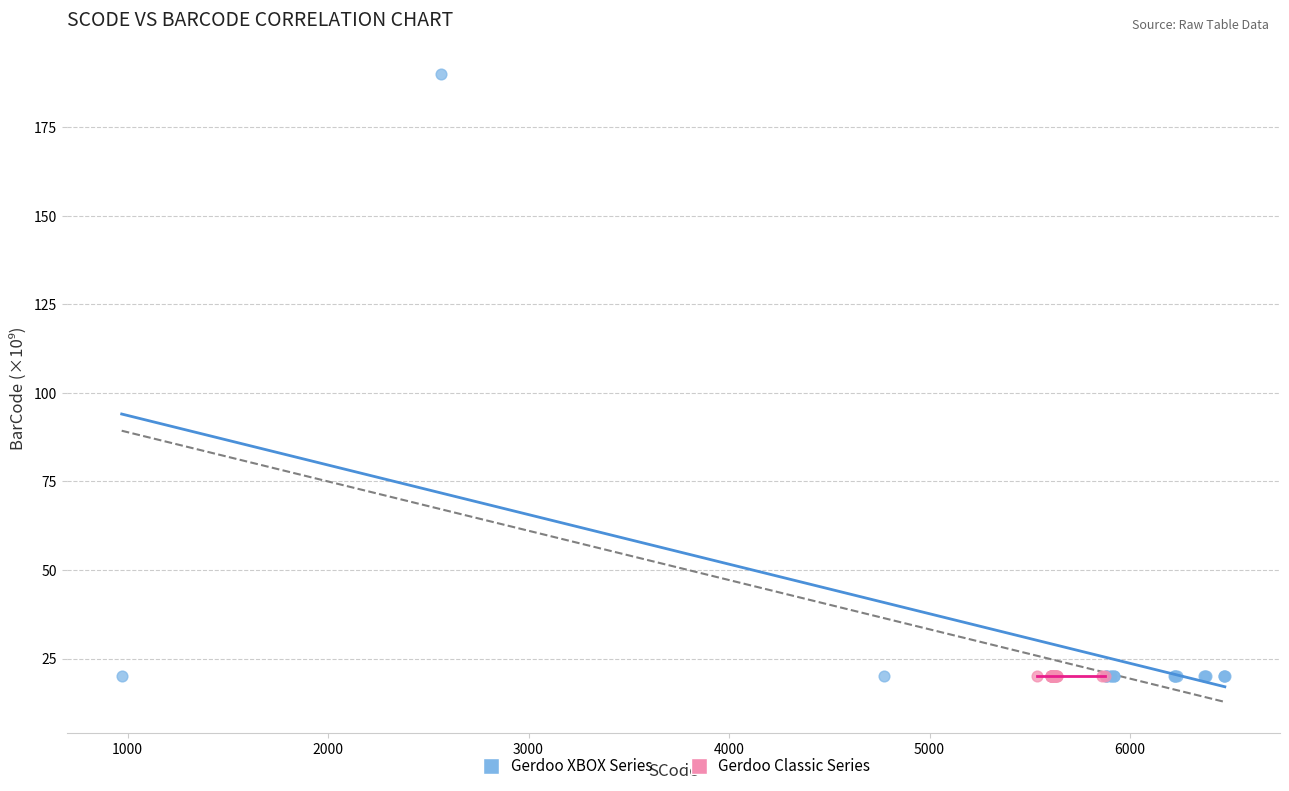

Which series reaches the maximum Y coordinate?

Gerdoo XBOX Series